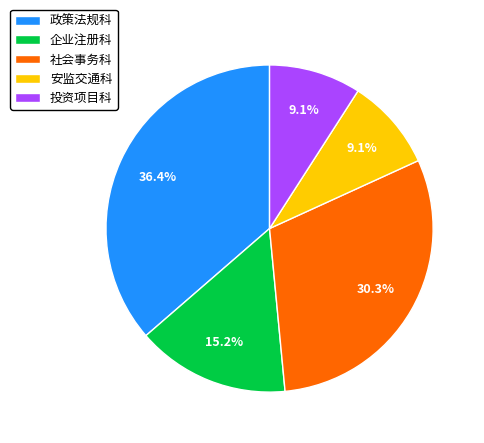

To the nearest percent, what percentage of the pie is 安监交通科?

9%